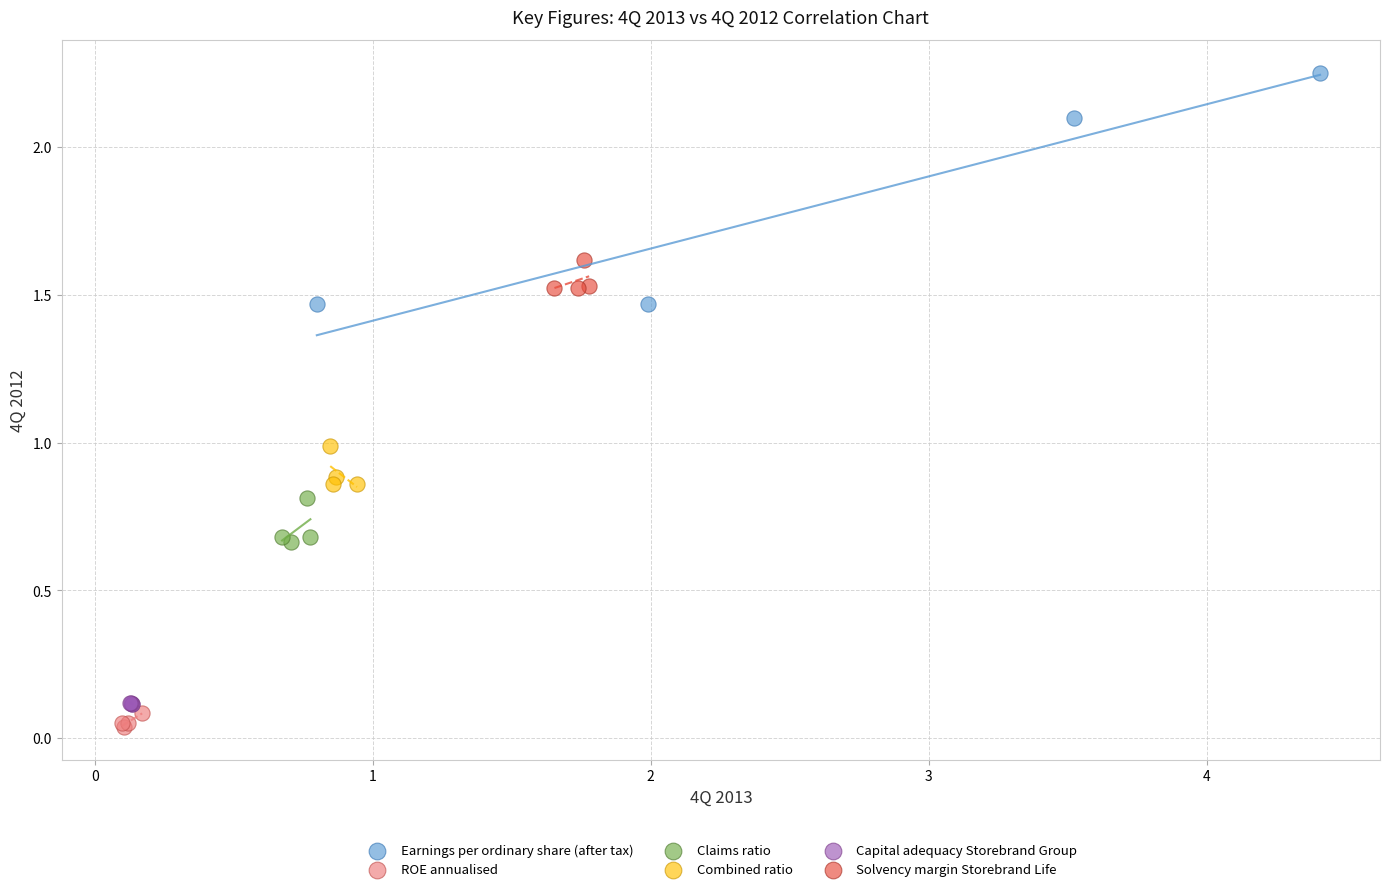

Which series reaches the maximum Y coordinate?

Earnings per ordinary share (after tax)